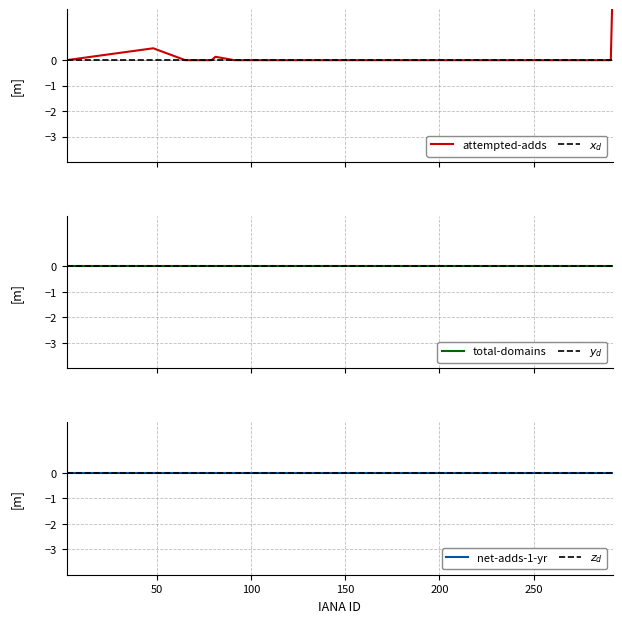

True or false: net-adds-1-yr has more than 1 points higher than both neighbors.

False